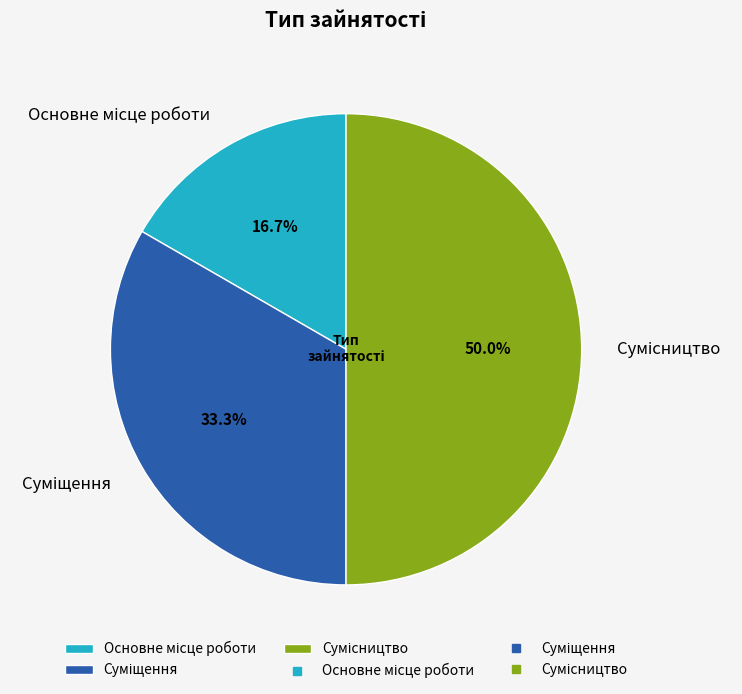

Is there a majority slice in this chart?

No